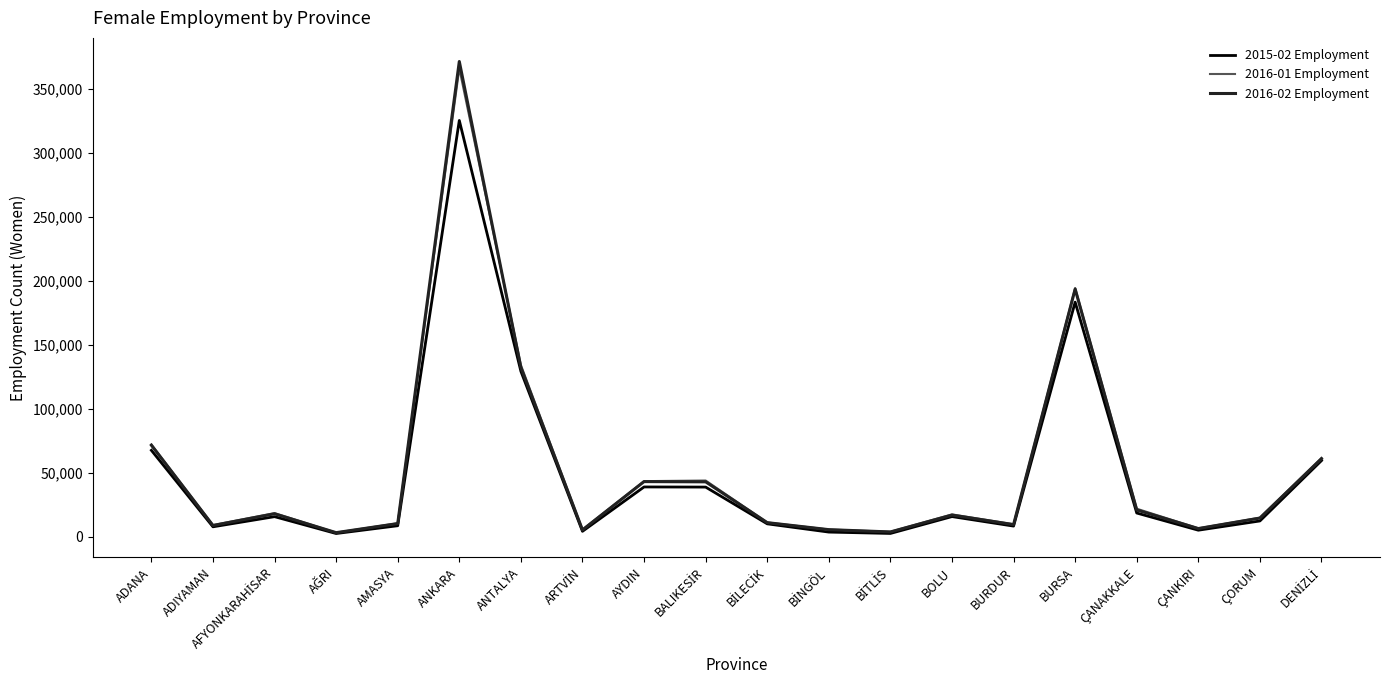

The 2016-02 Employment series shows 371635 at ANKARA. True or false?

True